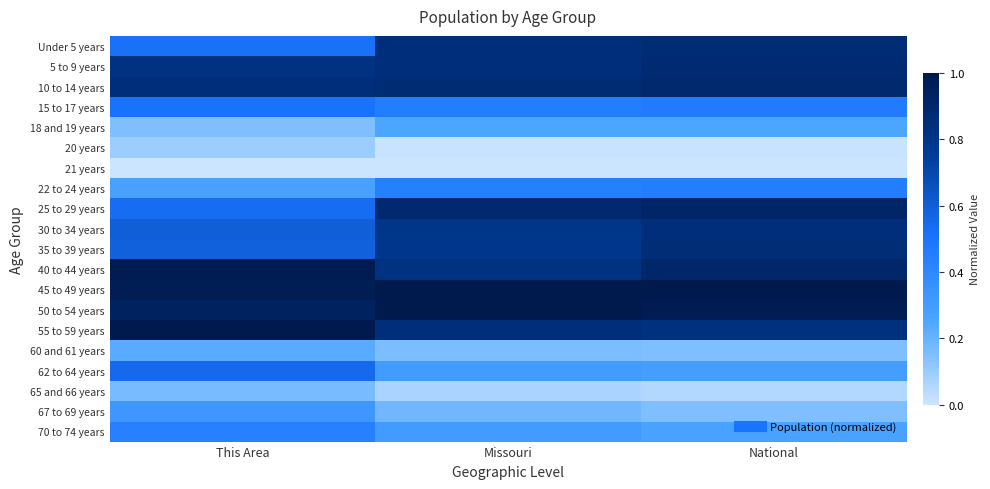

Reading left to right, extract all data points from this chart.

Under 5 years: This Area=0.5	Missouri=0.8	National=0.9
5 to 9 years: This Area=0.8	Missouri=0.8	National=0.9
10 to 14 years: This Area=0.9	Missouri=0.9	National=0.9
15 to 17 years: This Area=0.5	Missouri=0.5	National=0.5
18 and 19 years: This Area=0.1	Missouri=0.3	National=0.3
20 years: This Area=0.1	Missouri=0.0	National=0.0
21 years: This Area=0.0	Missouri=0.0	National=0.0
22 to 24 years: This Area=0.3	Missouri=0.4	National=0.5
25 to 29 years: This Area=0.5	Missouri=0.9	National=0.9
30 to 34 years: This Area=0.6	Missouri=0.8	National=0.9
35 to 39 years: This Area=0.6	Missouri=0.8	National=0.9
40 to 44 years: This Area=1.0	Missouri=0.8	National=0.9
45 to 49 years: This Area=1.0	Missouri=1.0	National=1.0
50 to 54 years: This Area=0.9	Missouri=1.0	National=1.0
55 to 59 years: This Area=1.0	Missouri=0.8	National=0.8
60 and 61 years: This Area=0.2	Missouri=0.2	National=0.2
62 to 64 years: This Area=0.5	Missouri=0.3	National=0.3
65 and 66 years: This Area=0.2	Missouri=0.1	National=0.1
67 to 69 years: This Area=0.3	Missouri=0.2	National=0.2
70 to 74 years: This Area=0.4	Missouri=0.3	National=0.3